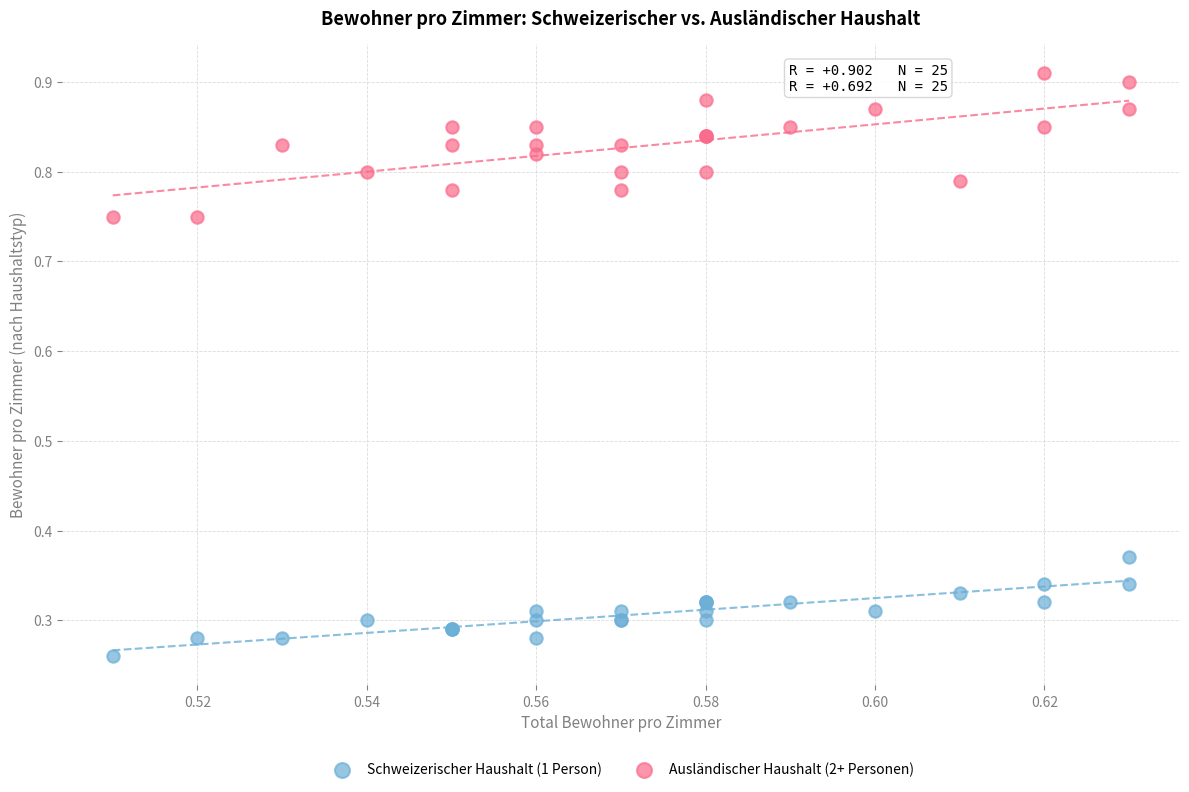

Which series contains the lowest Y value?

Schweizerischer Haushalt (1 Person)